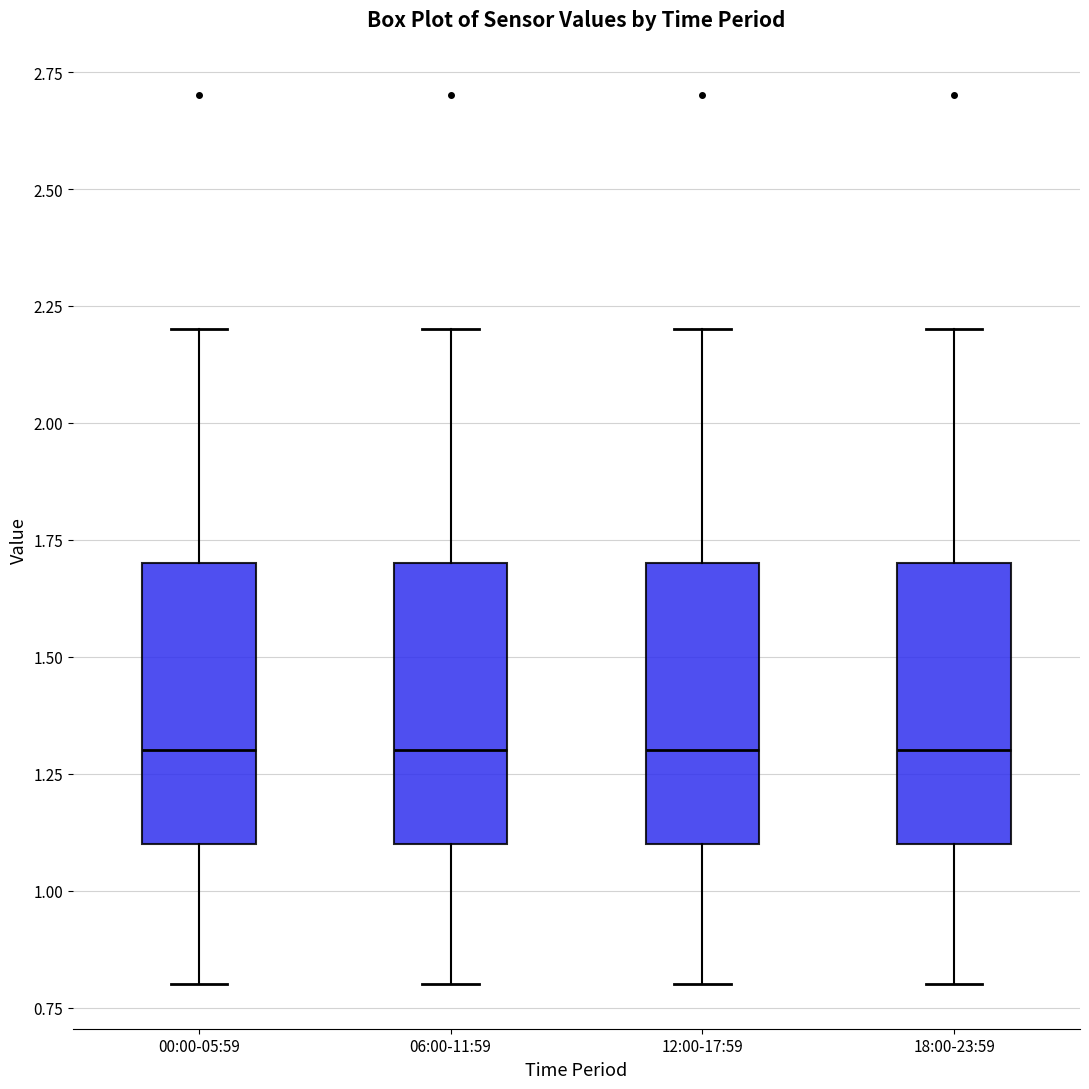

Reading left to right, read every box against the y-axis: the position of its median line, the range the box covers, and the ends of its whiskers. The values are not printed on the chart, so give them approximately, as read against the axis.

00:00-05:59: median 1.3, box 1.1 to 1.7, whiskers 0.8 to 2.2
06:00-11:59: median 1.3, box 1.1 to 1.7, whiskers 0.8 to 2.2
12:00-17:59: median 1.3, box 1.1 to 1.7, whiskers 0.8 to 2.2
18:00-23:59: median 1.3, box 1.1 to 1.7, whiskers 0.8 to 2.2